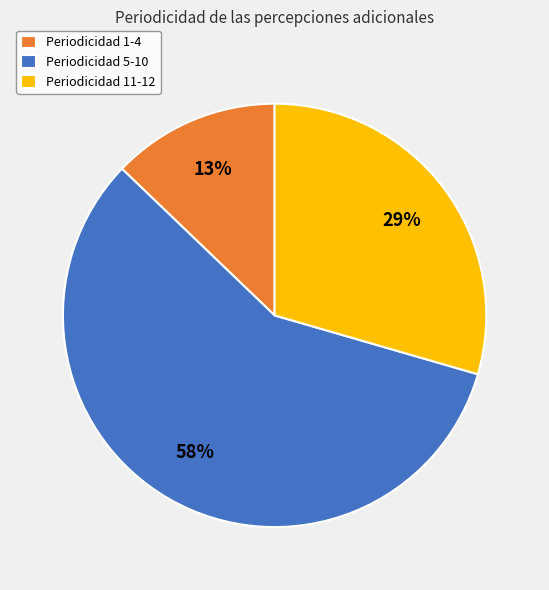

To the nearest percent, what is the difference between the largest and smallest slice percentages?

45%